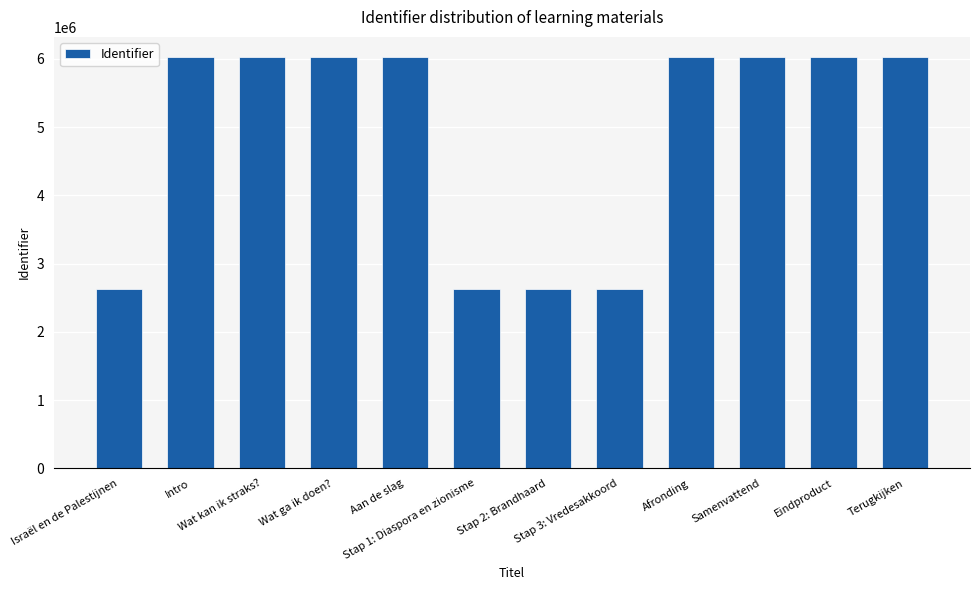

What is the value of the 5th bar from the left?

6020960